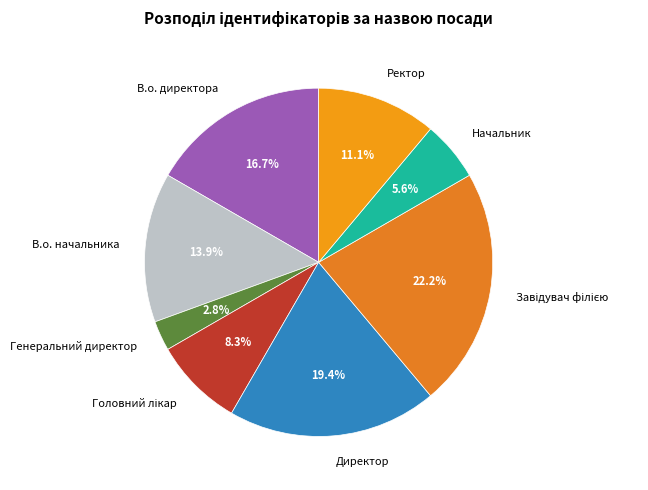

Between Генеральний директор and Директор, which is larger?

Директор